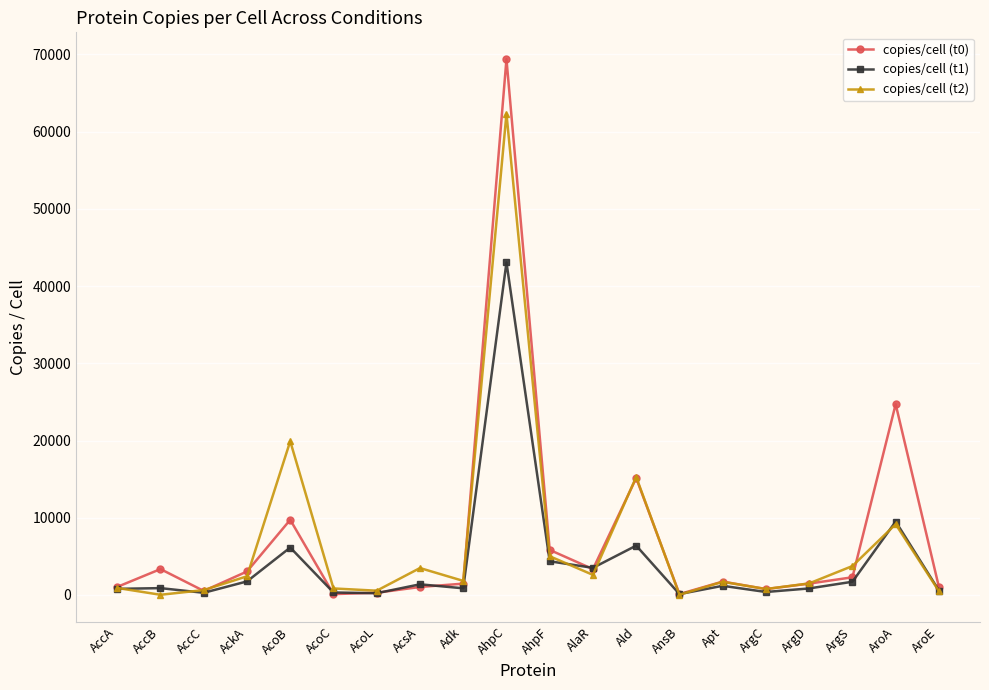

What position from the left is AcoC?

6